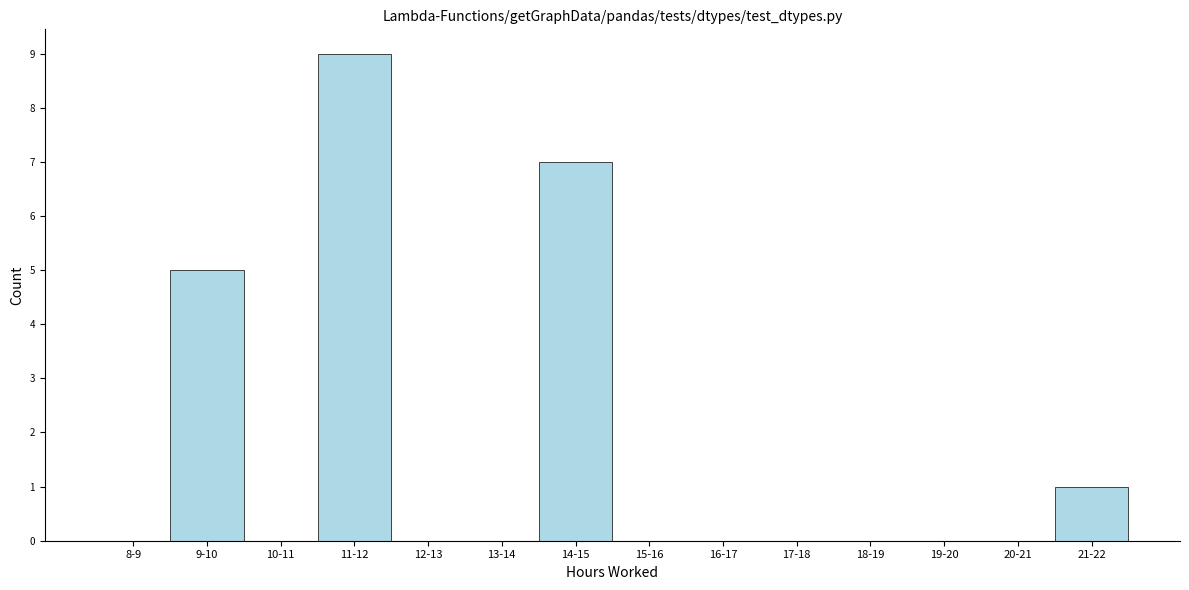

Reading left to right, transcribe all the data shown in this chart.

8-9=0	9-10=5	10-11=0	11-12=9	12-13=0	13-14=0	14-15=7	15-16=0	16-17=0	17-18=0	18-19=0	19-20=0	20-21=0	21-22=1